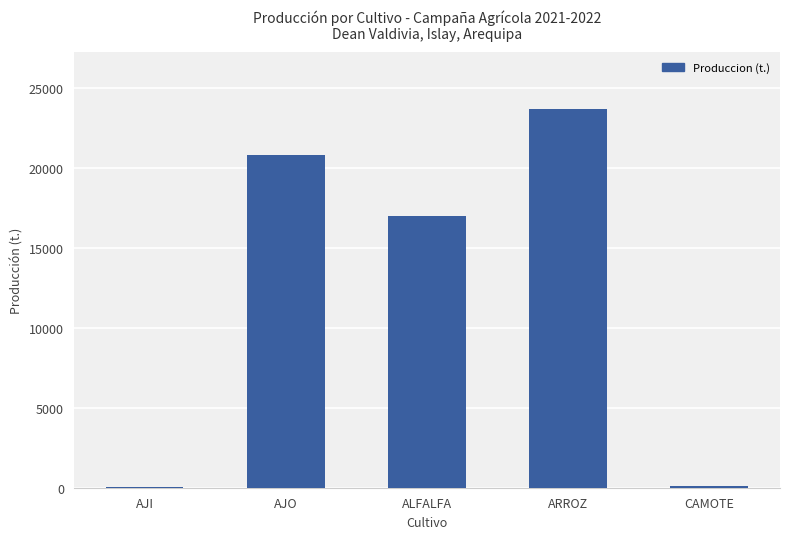

Is it true that the value at AJO is 6390.0?

False